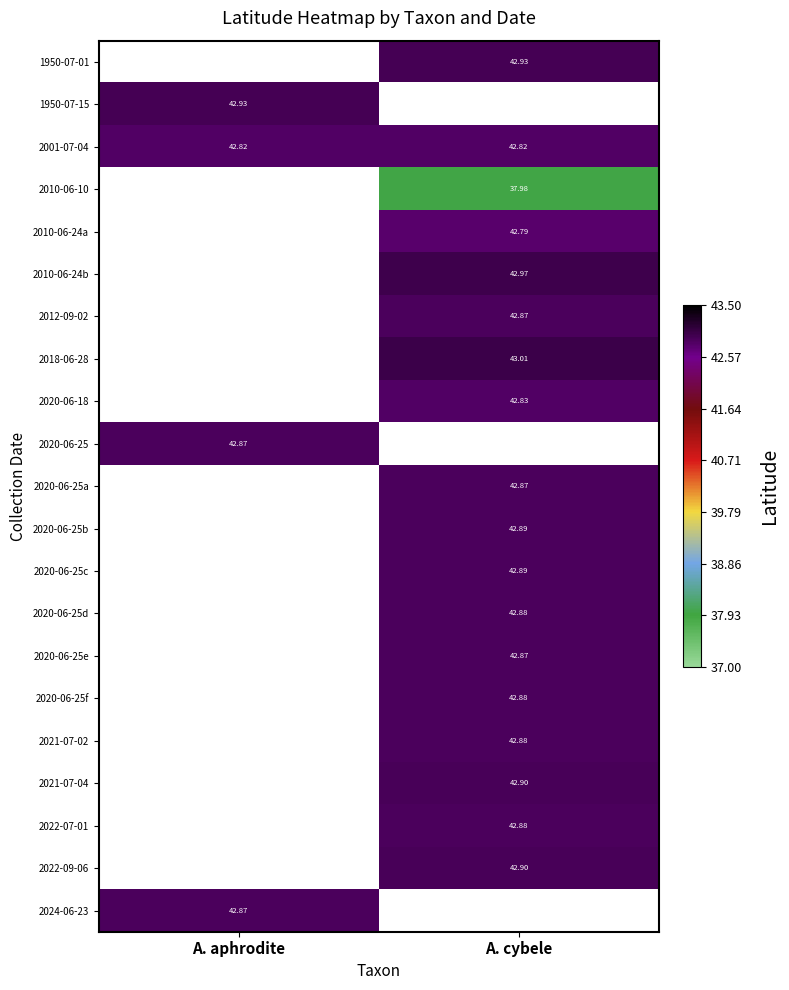

List the series in order of their peak value, lowest first.

2001-07-04, 2010-06-10, 2010-06-24a, 2010-06-24b, 2012-09-02, 2018-06-28, 2020-06-18, 2020-06-25, 2020-06-25a, 2020-06-25b, 2020-06-25c, 2020-06-25d, 2020-06-25e, 2020-06-25f, 2021-07-02, 2021-07-04, 2022-07-01, 2022-09-06, 2024-06-23, 1950-07-01, 1950-07-15